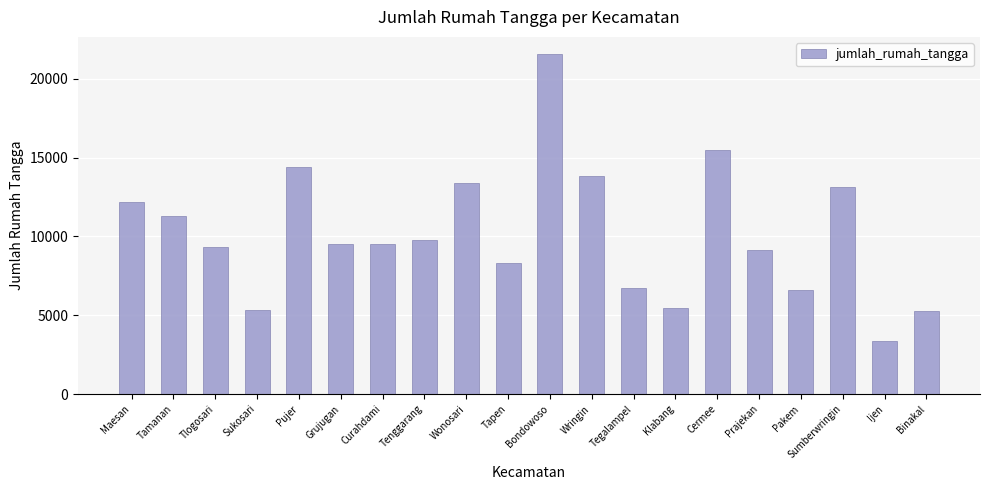

The value at Tamanan is 5453. True or false?

False